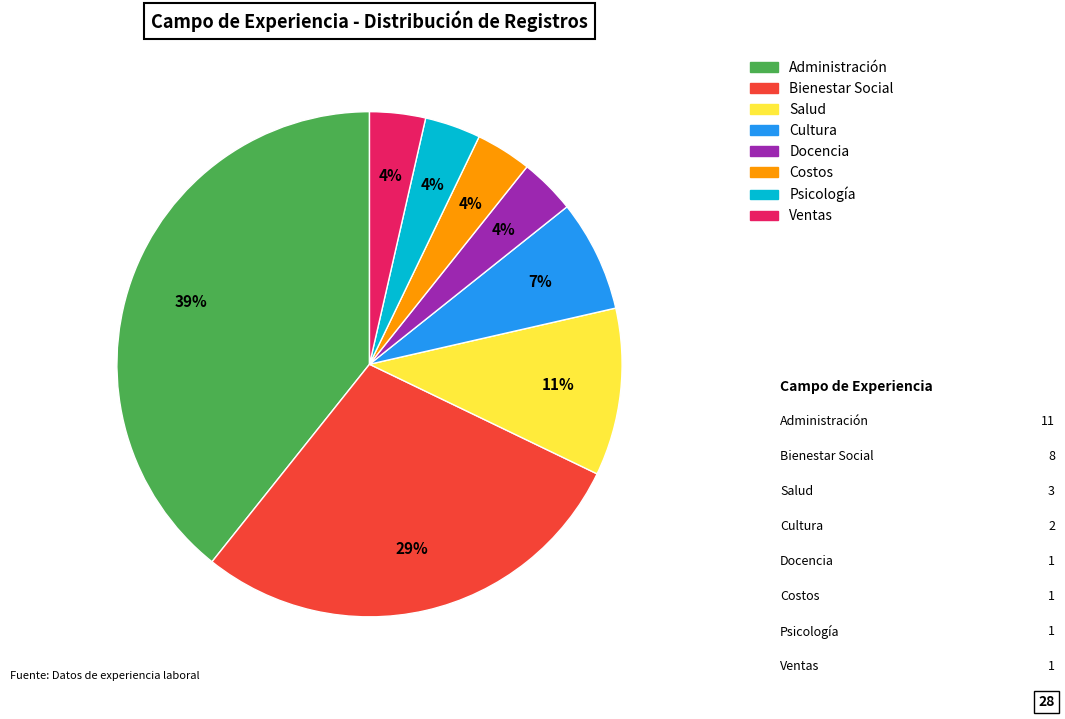

Which has a higher value, Administración or Psicología?

Administración